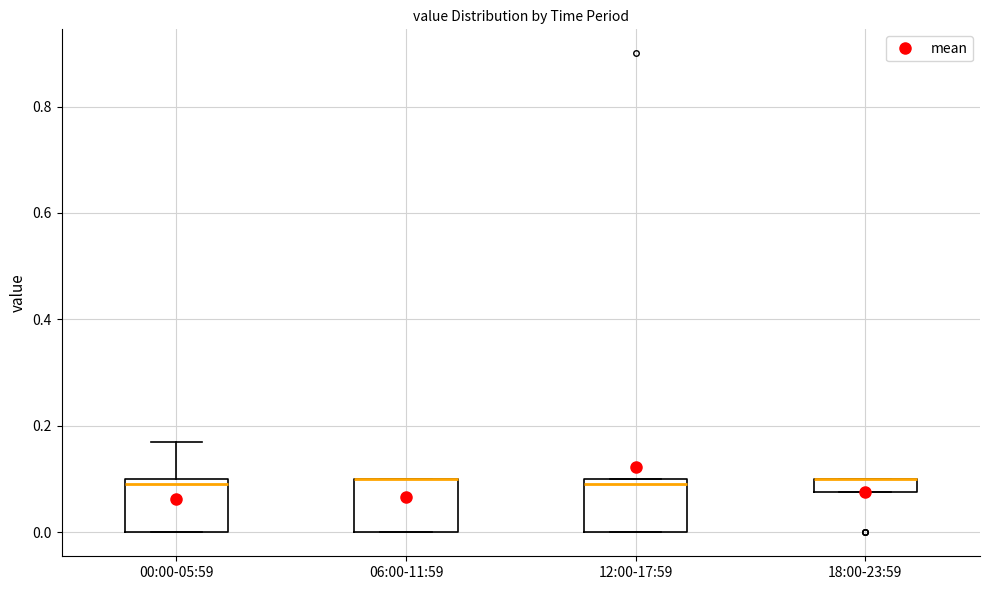

Where is the lower edge of the box for 12:00-17:59 on the y-axis? The values are not printed on the chart, so give them approximately, as read against the axis.

0.00